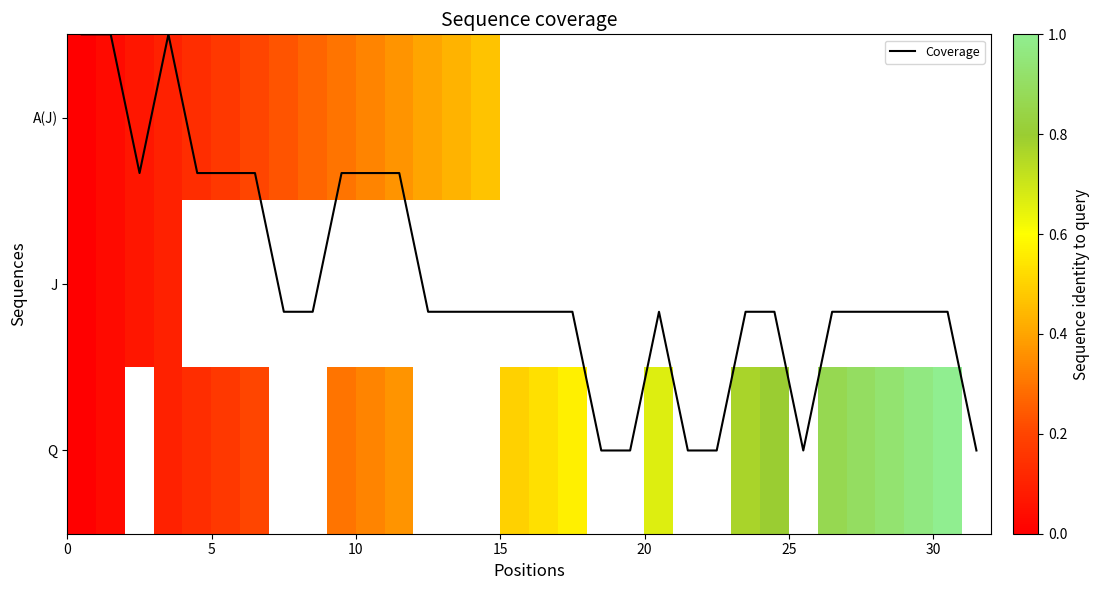

Is it true that Coverage equals 0.7 at 10?

False